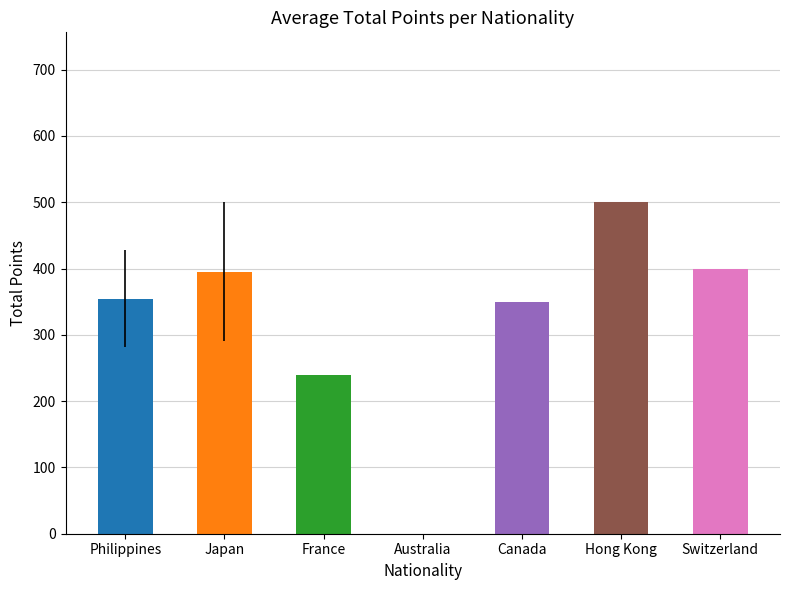

Reading right to left, list all the values displayed in this chart.

400.0	500.0	350.0	0.0	240.0	395.0	354.7